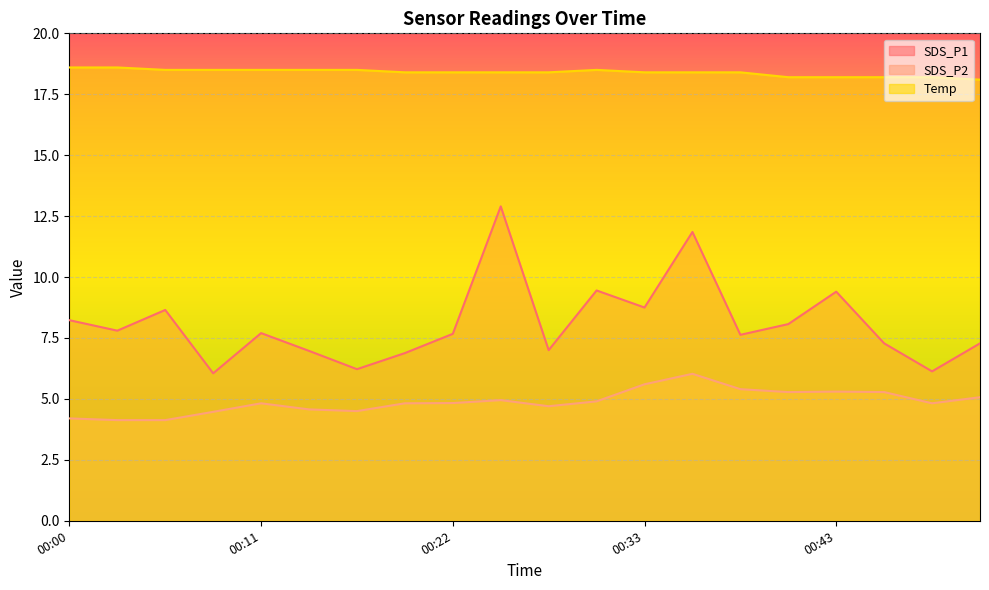

Rank the series at 00:06 from lowest to highest value.

SDS_P2, SDS_P1, Temp